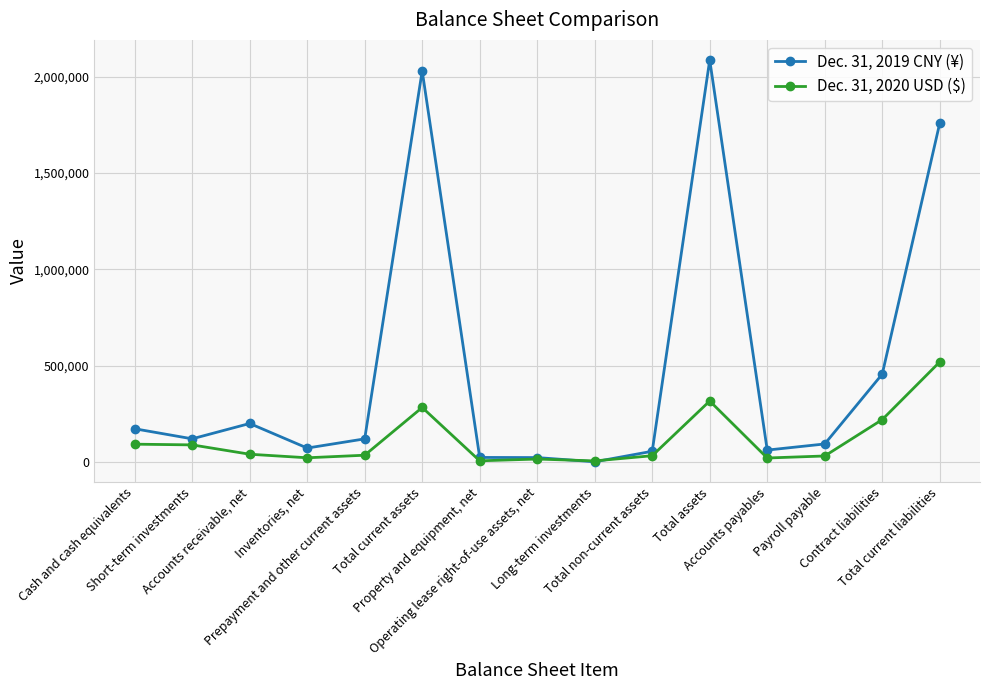

What is the sum of all Dec. 31, 2019 CNY (¥) values?

7285279